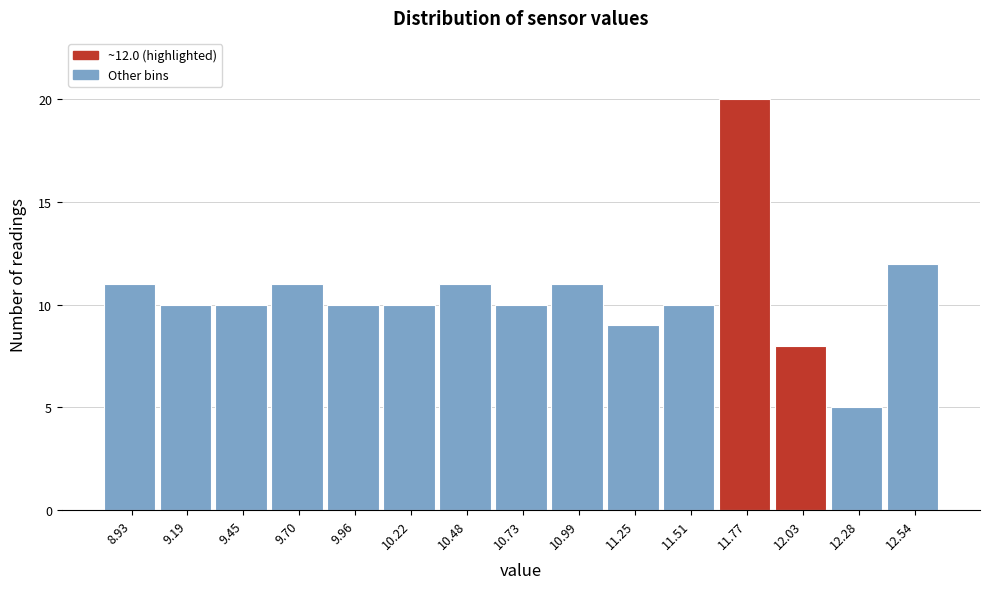

Over which range of the x-axis is the bar tallest?

11.65 to 11.90